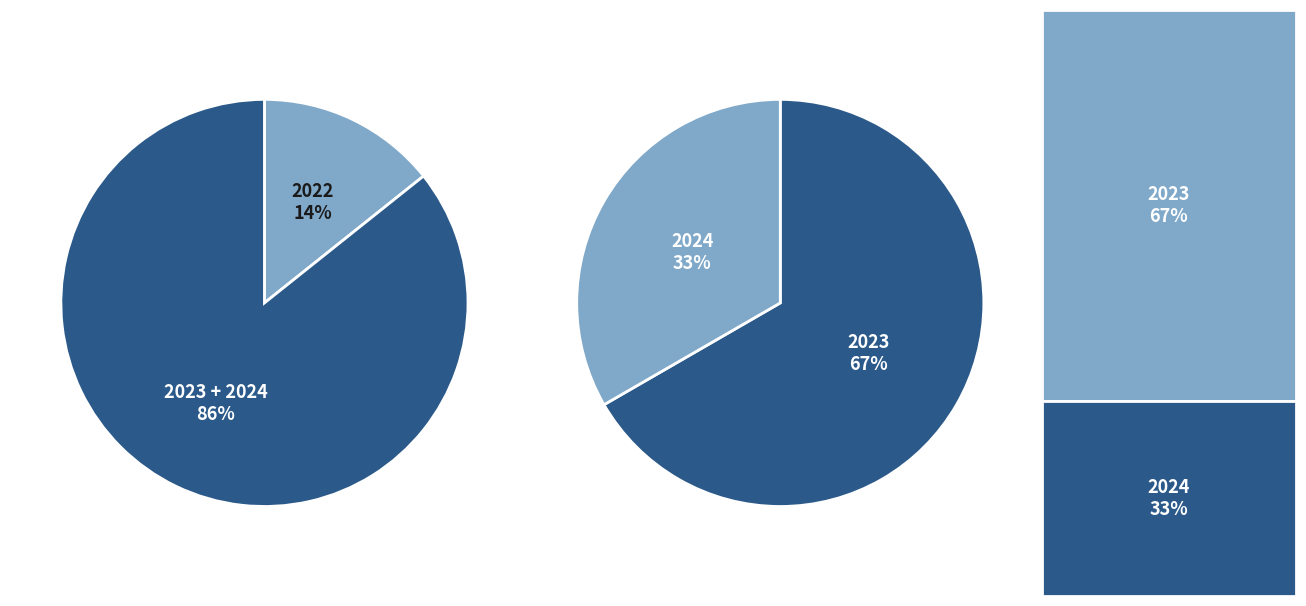

Is it true that 2022 is 27% of the pie?

False